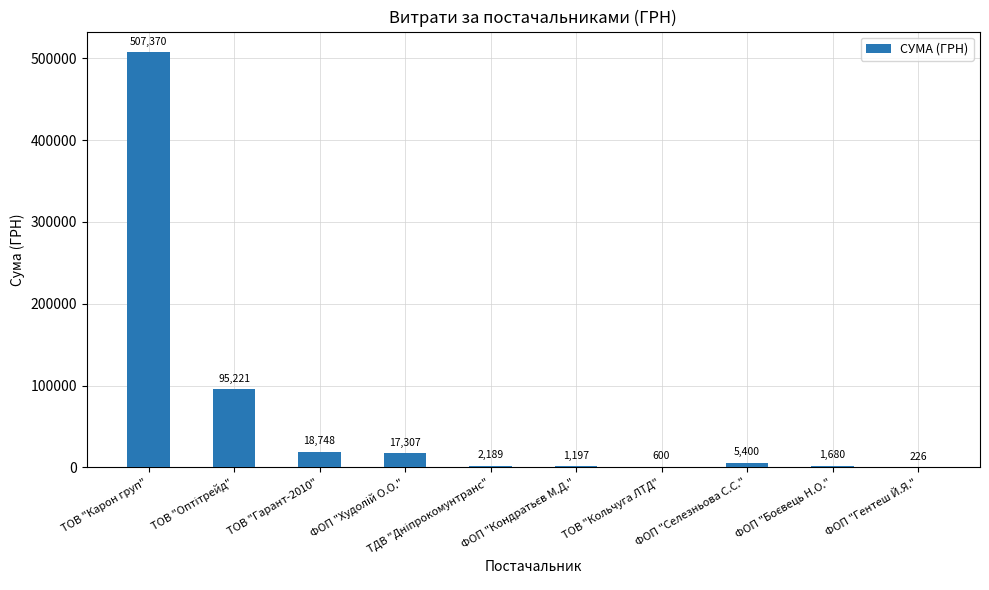

What is the approximate value at ТОВ "Кольчуга ЛТД"?

600.0